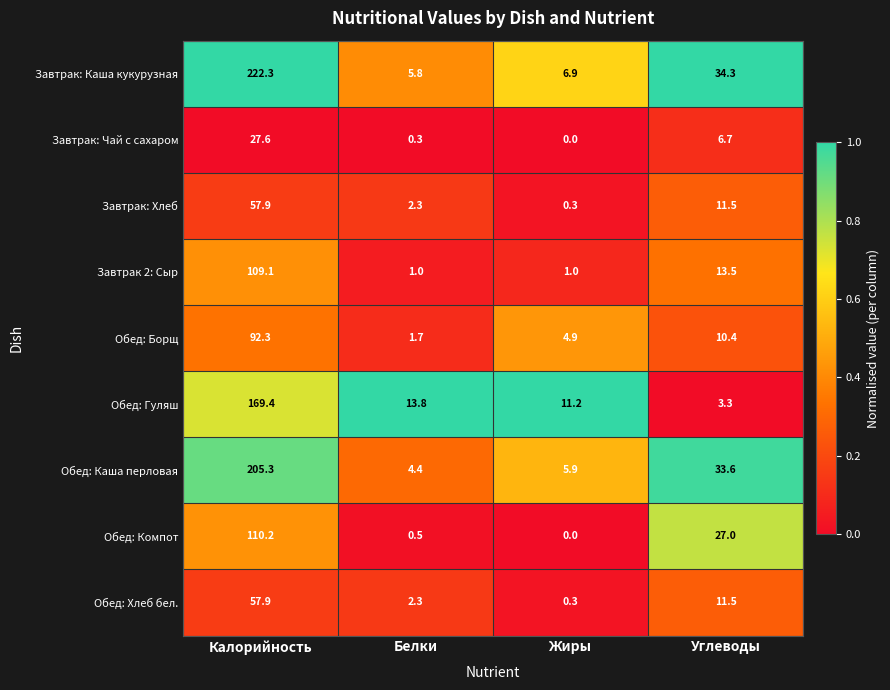

What is the difference between the second highest and second lowest values in the Обед: Борщ series?

5.5